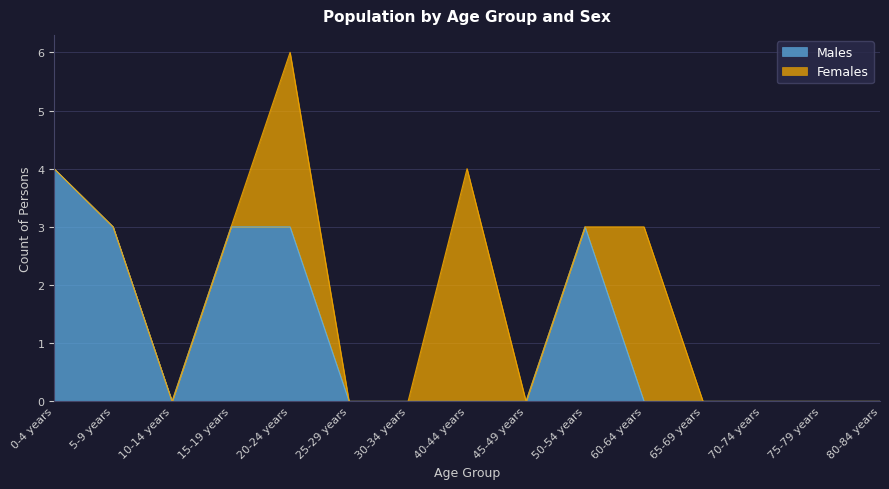

How many lines are shown in the chart?

2